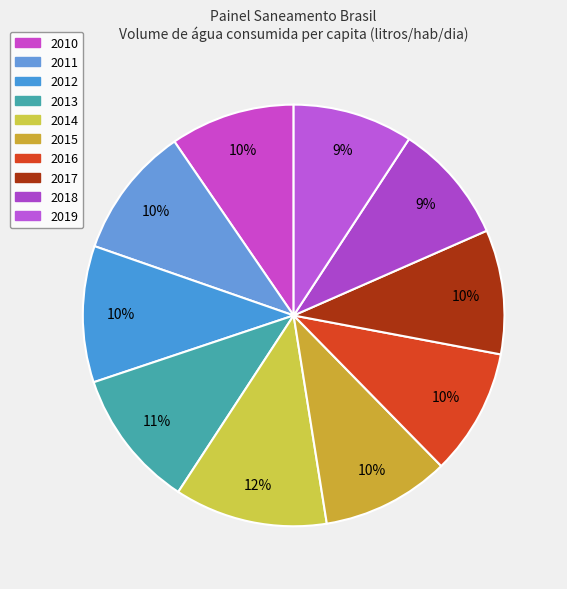

Which category has the smallest portion of the pie?

2018